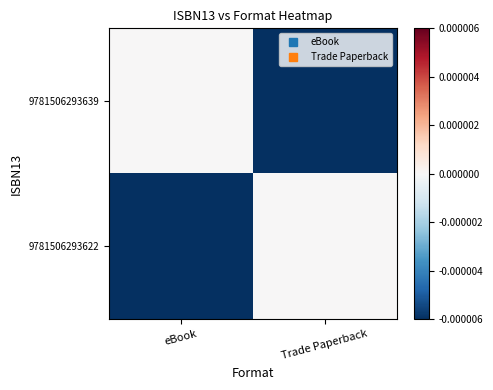

Between eBook and Trade Paperback, which series saw the biggest shift?

9781506293639